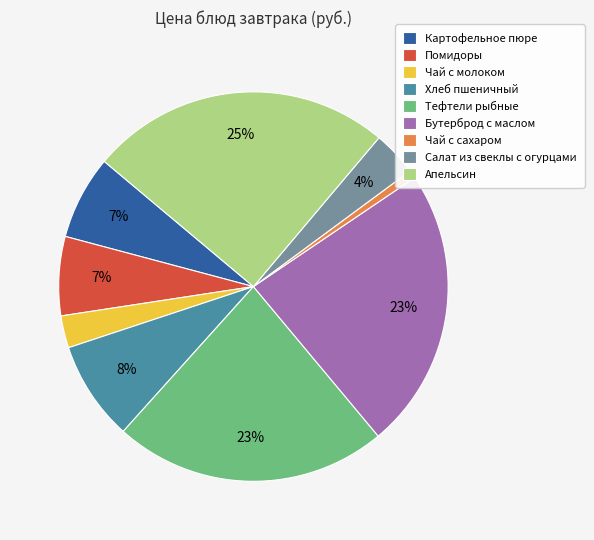

How many slices are in this pie chart?

9